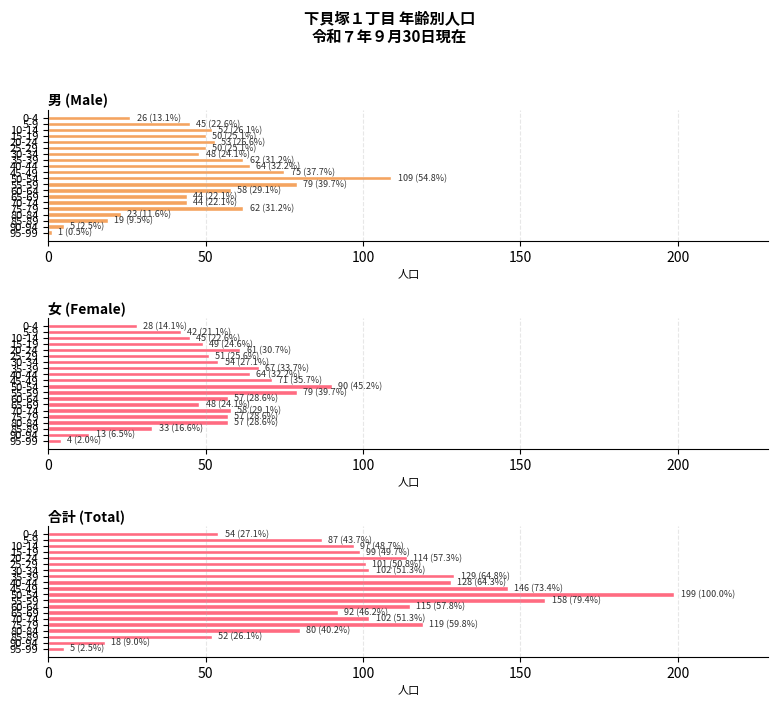

Which series has the largest total across all categories?

合計 (Total)